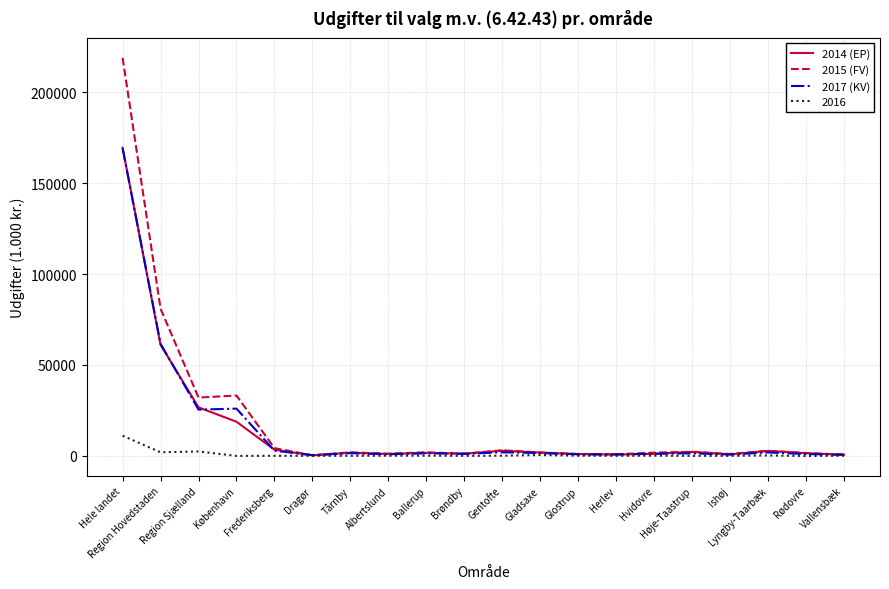

What is the difference between the maximum and minimum values in the 2017 (KV) series?

168812